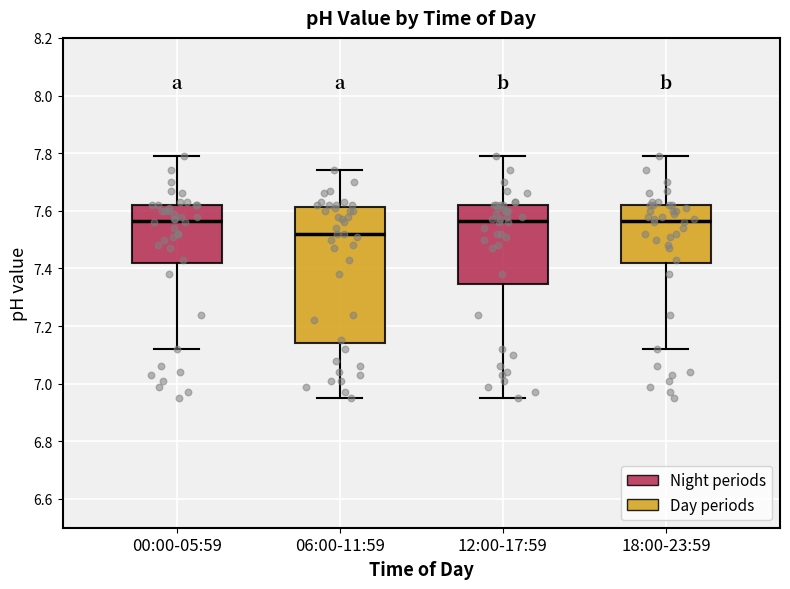

Comparing the boxes themselves (not the whiskers), which one is the tallest?

06:00-11:59